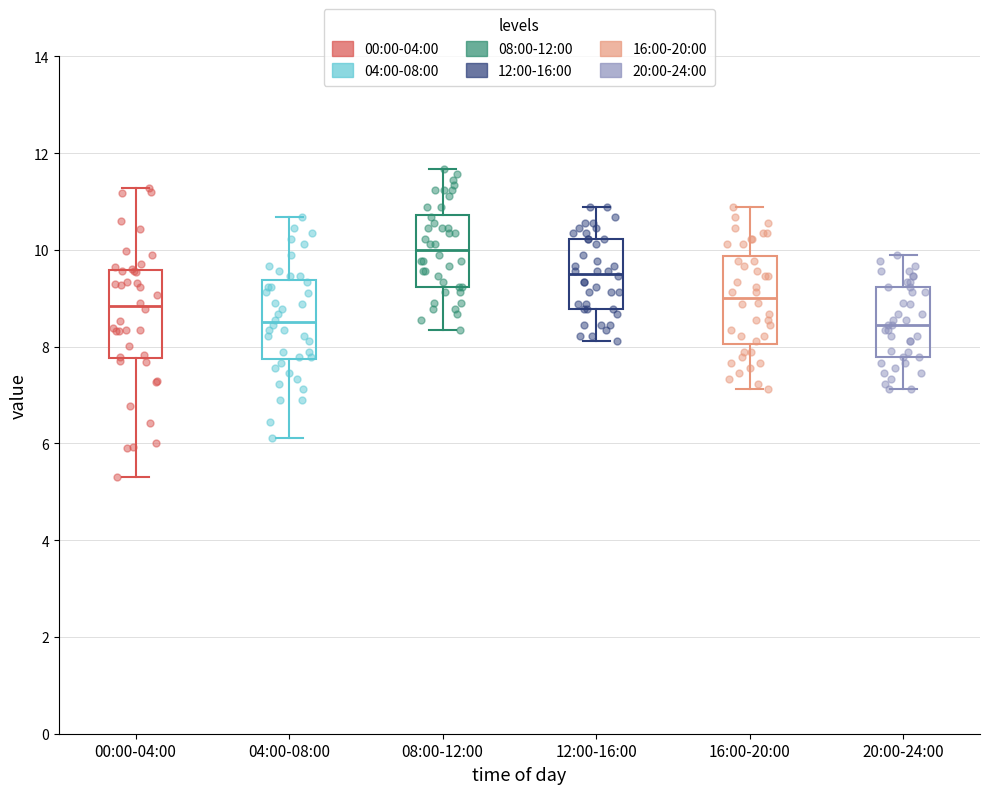

Where does the median line of the box for 00:00-04:00 sit on the y-axis? The values are not printed on the chart, so give them approximately, as read against the axis.

8.8